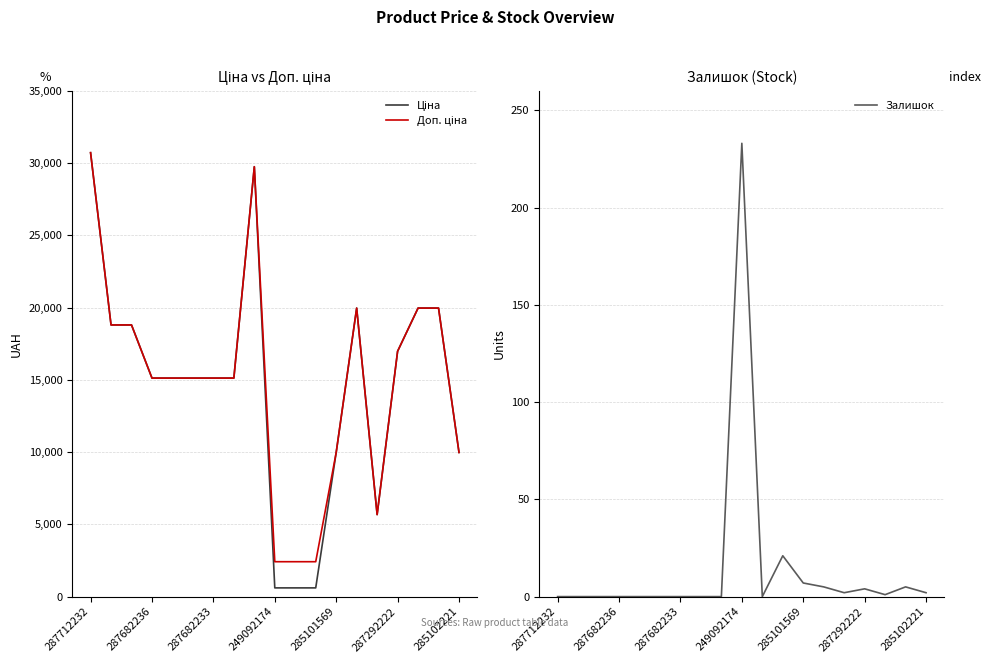

The value of Залишок at 287292222 is 82.0. True or false?

False